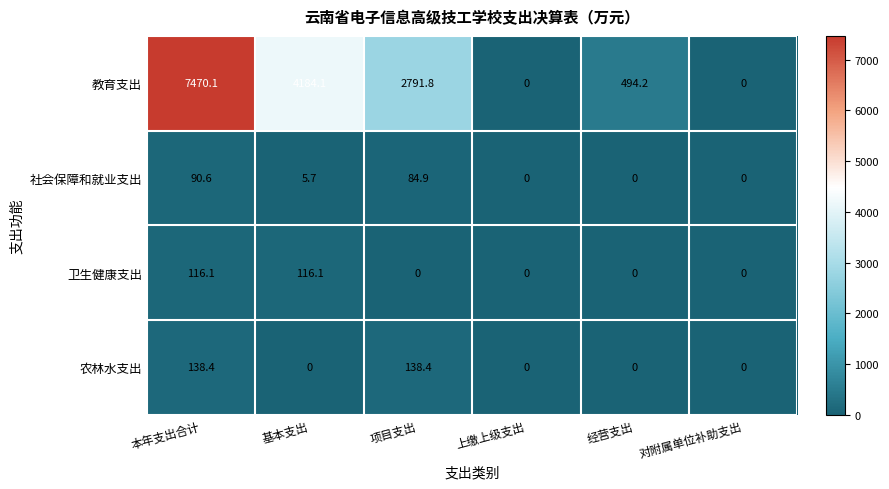

Which series has the largest total across all categories?

教育支出